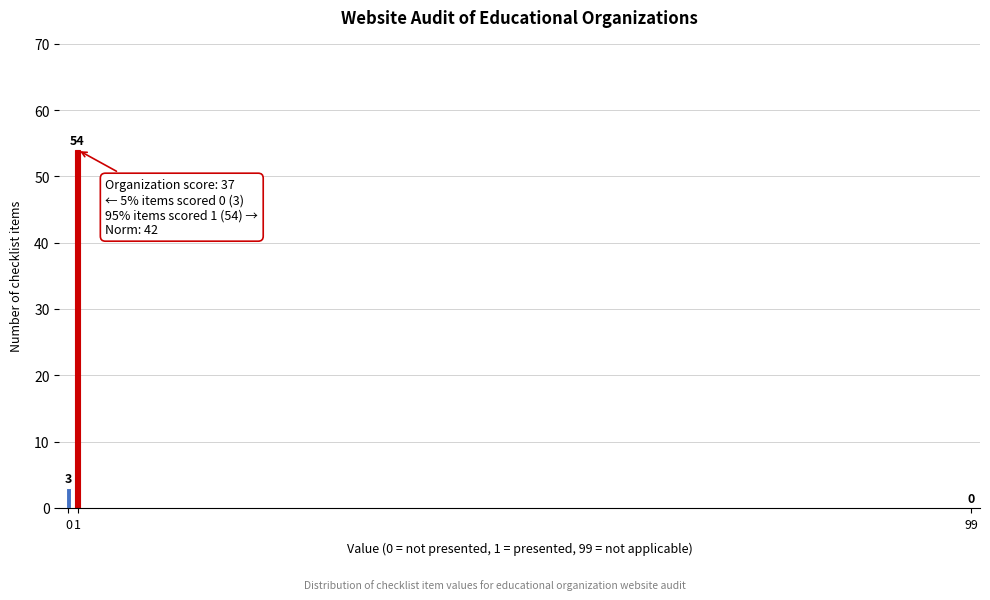

Reading right to left, list all the values displayed in this chart.

99=0	1=54	0=3